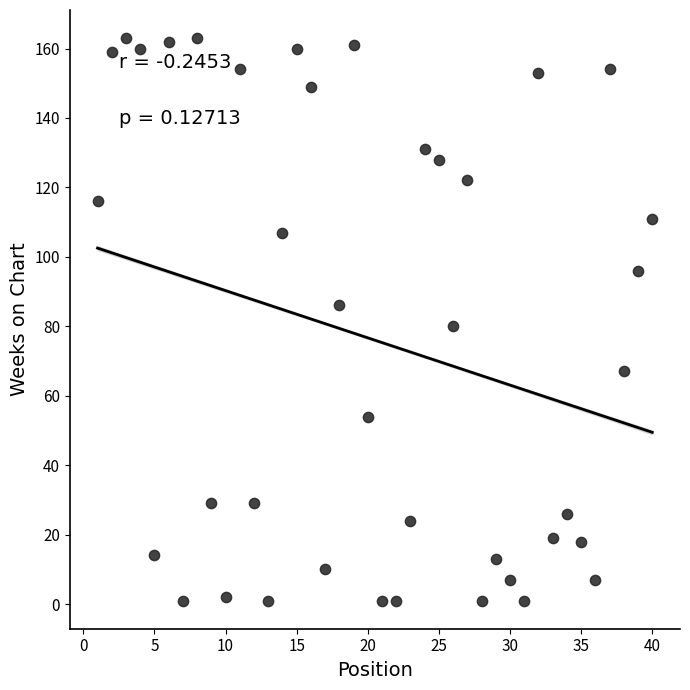

What Y value in the scatter plot is closest to 82?

80